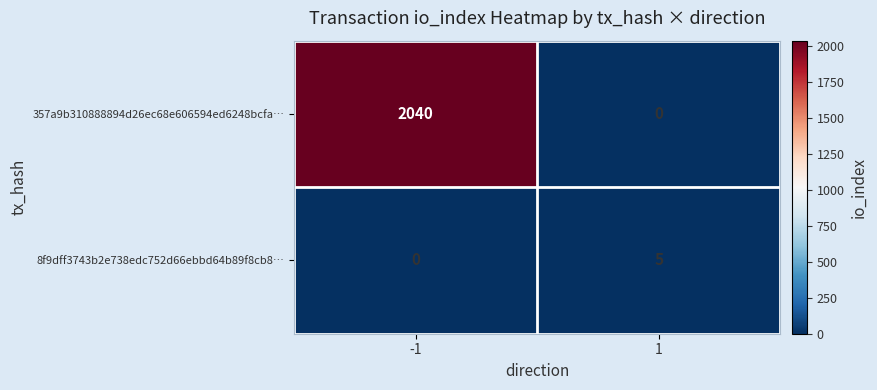

Reading left to right, extract all data points from this chart.

357a9b310888894d26ec68e606594ed6248bcfa…: -1=2040	1=0
8f9dff3743b2e738edc752d66ebbd64b89f8cb8…: -1=0	1=5